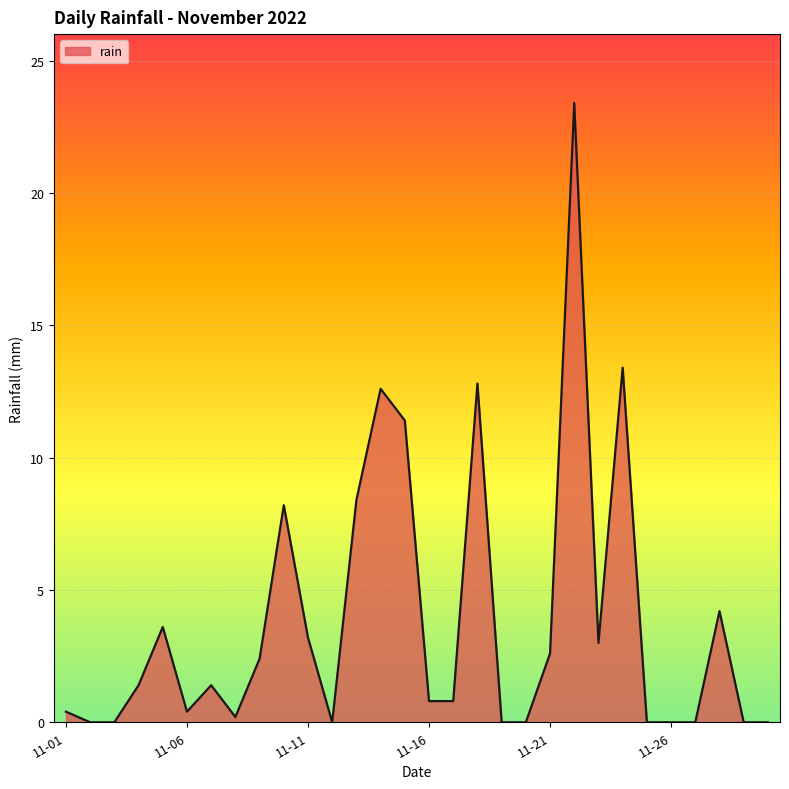

What is the maximum value shown in the chart?

23.4